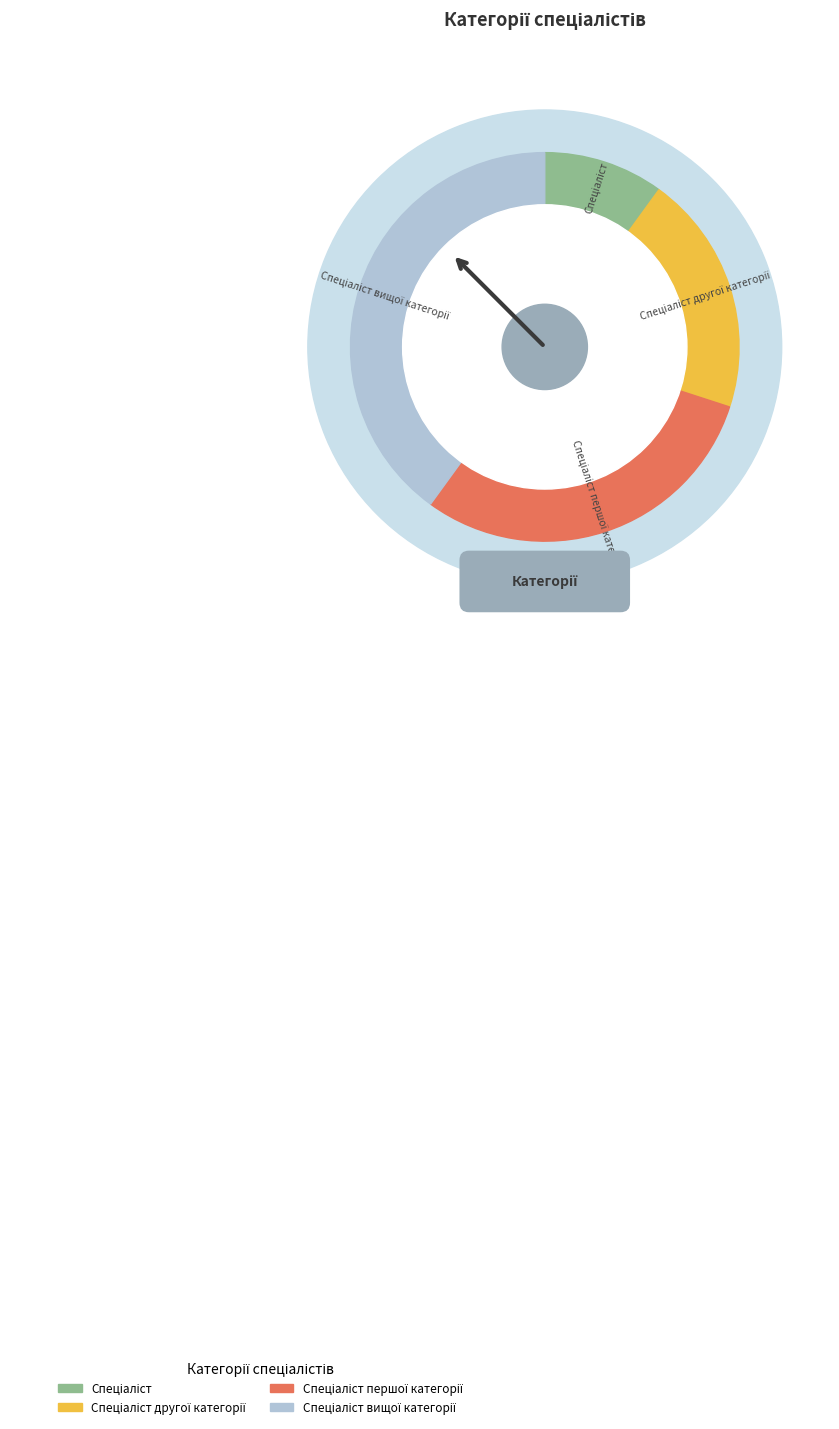

Which slice is the smallest?

Спеціаліст